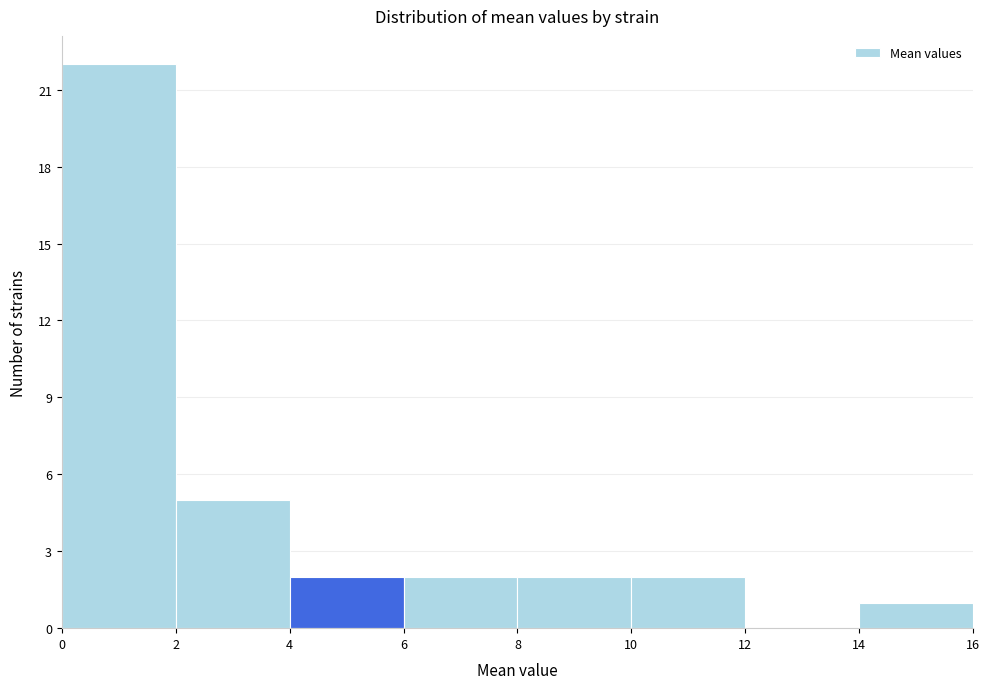

Over which range of the x-axis is the bar tallest?

0 to 2